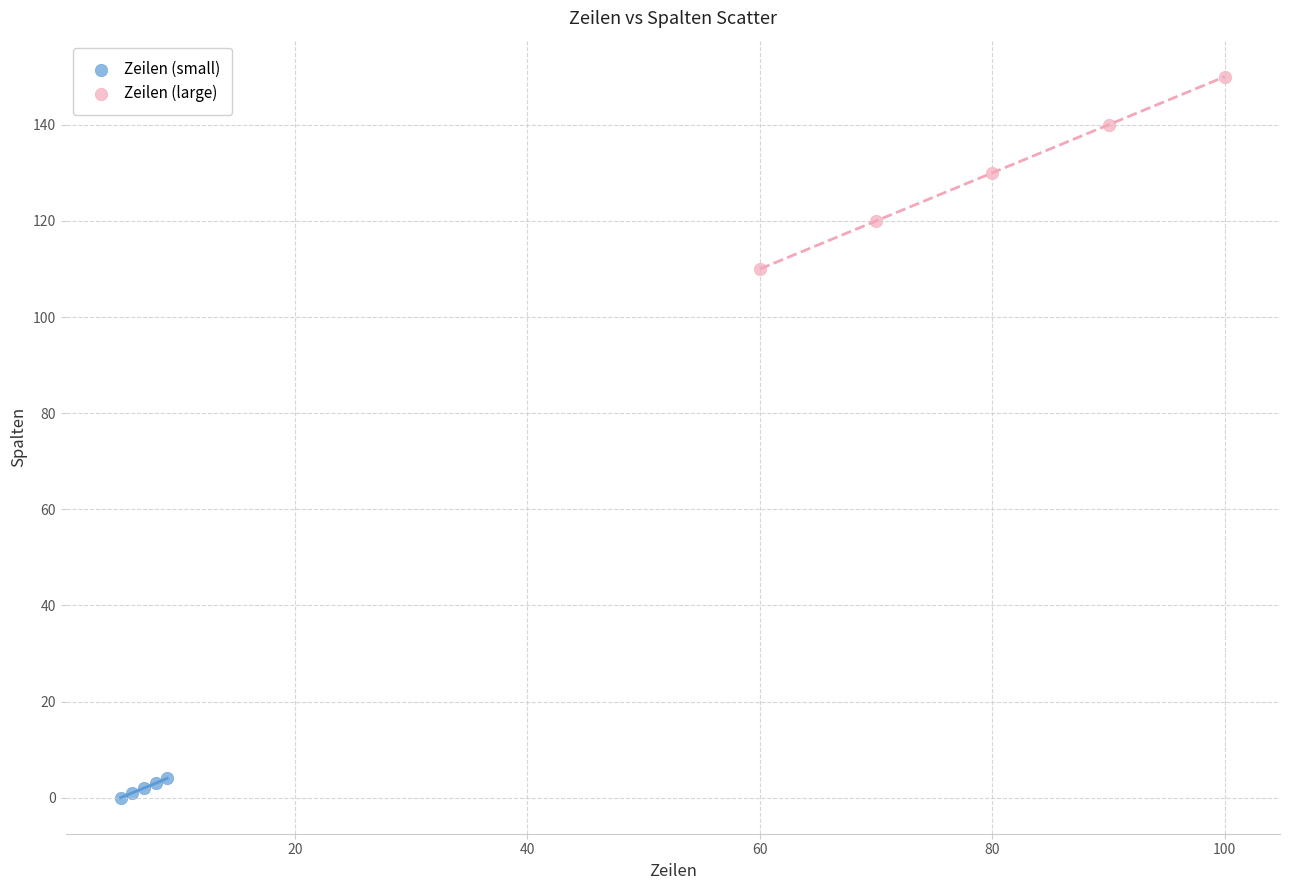

Which series has the largest Y range (max minus min)?

Zeilen (large)